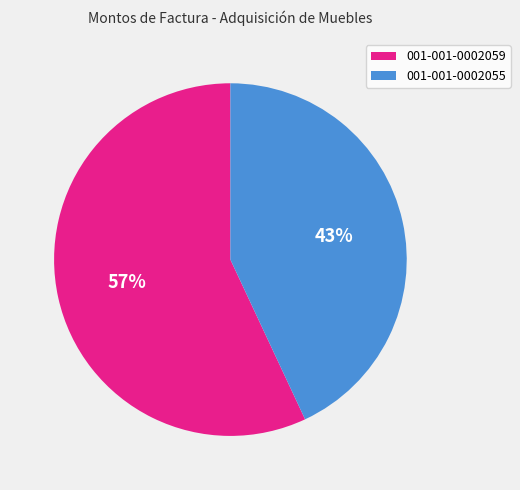

True or false: 001-001-0002059 accounts for 57% of the total.

True